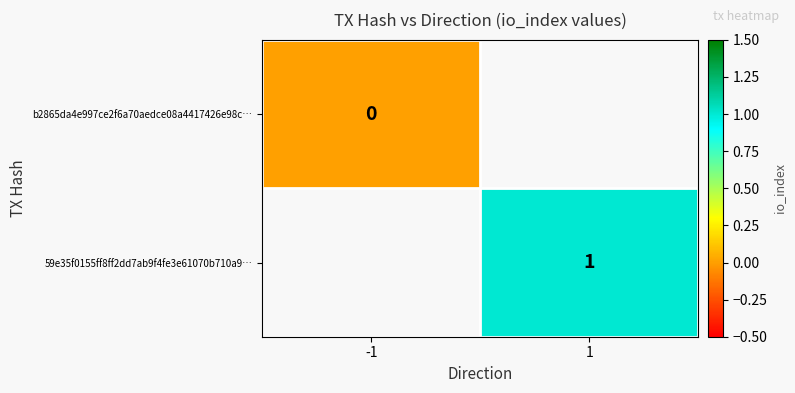

Is the value of b2865da4e997ce2f6a70aedce08a4417426e98c… at -1 greater than the value of 59e35f0155ff8ff2dd7ab9f4fe3e61070b710a9… at 1?

No